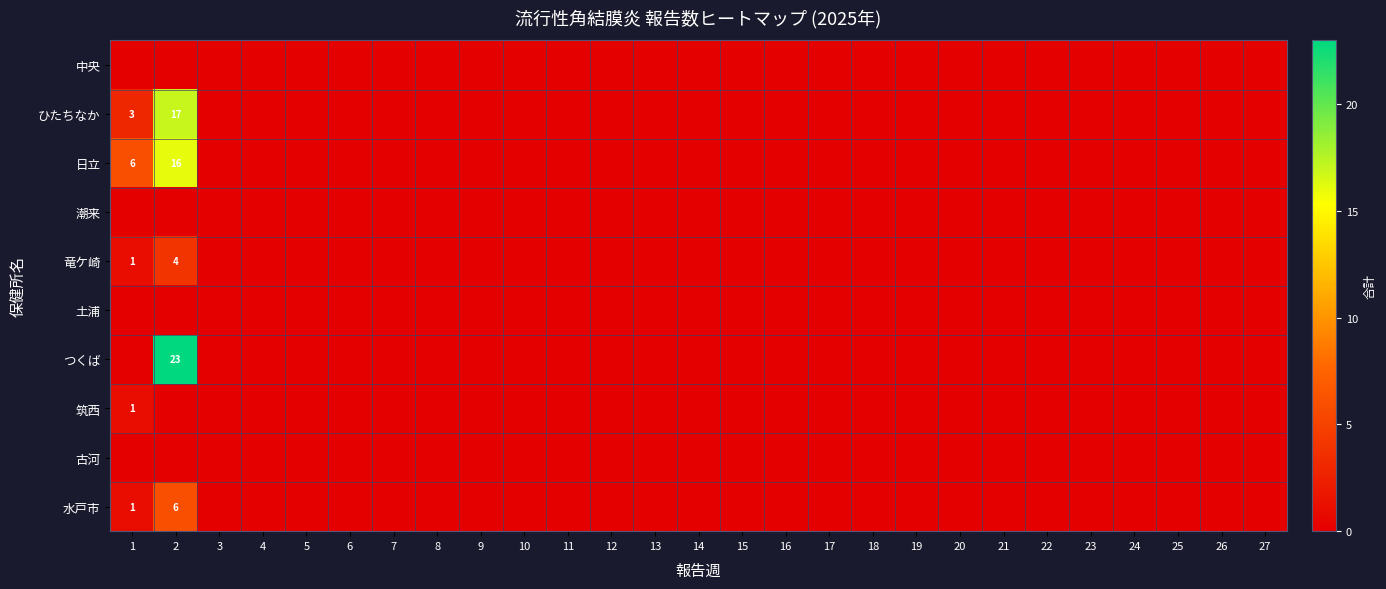

At how many categories does at least one series exceed 13?

1